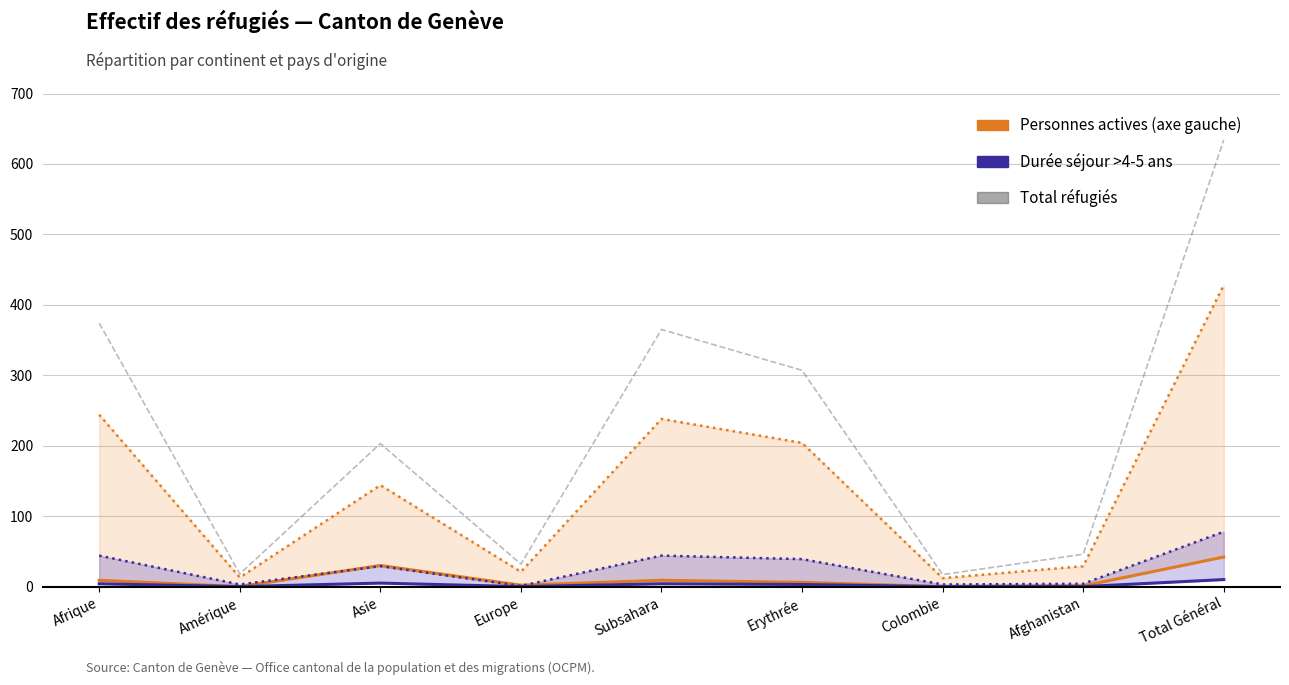

What is the difference between the maximum and minimum values in the Durée séjour >4-5 ans actives series?

10